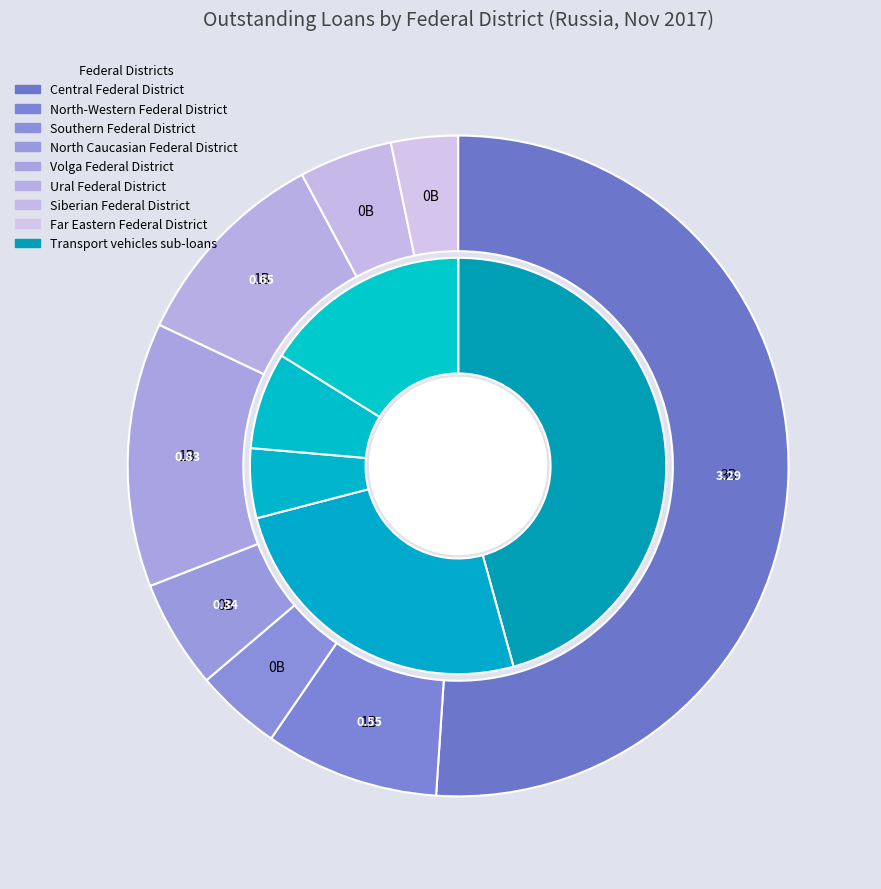

To the nearest percent, what is the combined percentage of Far Eastern Federal District and Volga Federal District?

16%